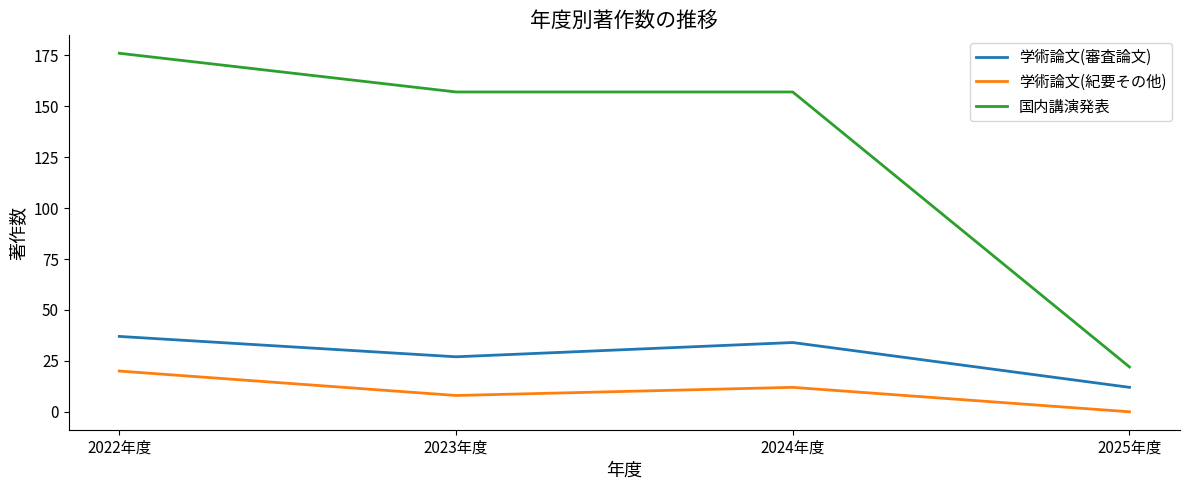

What is the total value across all series at 2025年度?

34